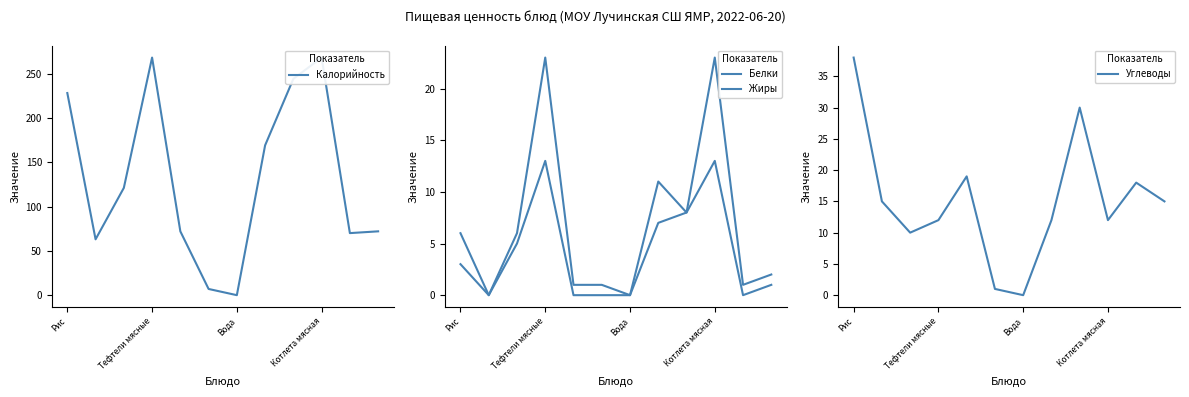

What is the spread (max minus min) of values at 5?

7